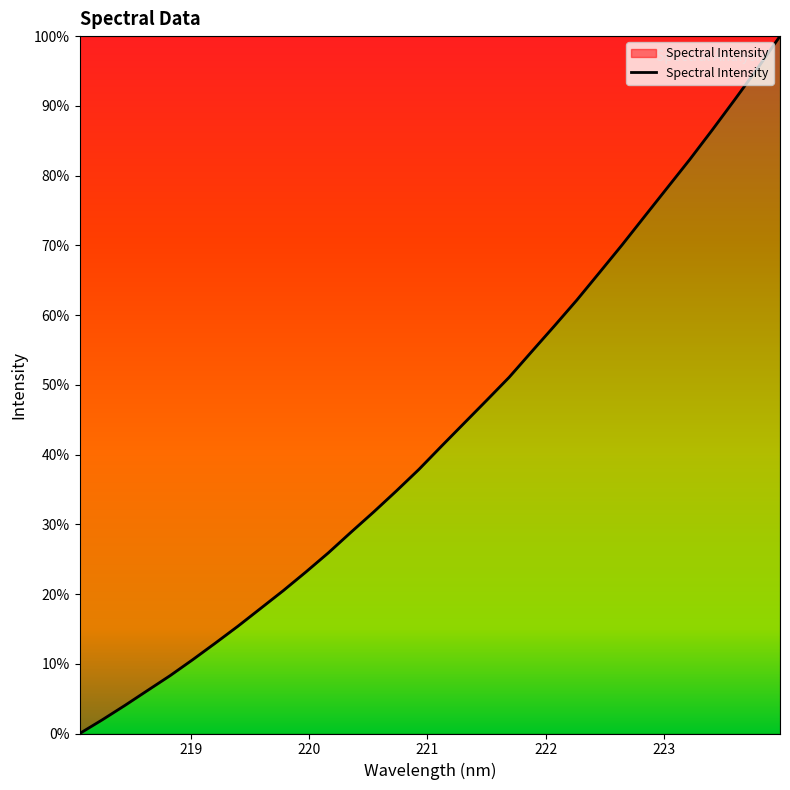

What is the difference between the maximum and minimum values?

1.0